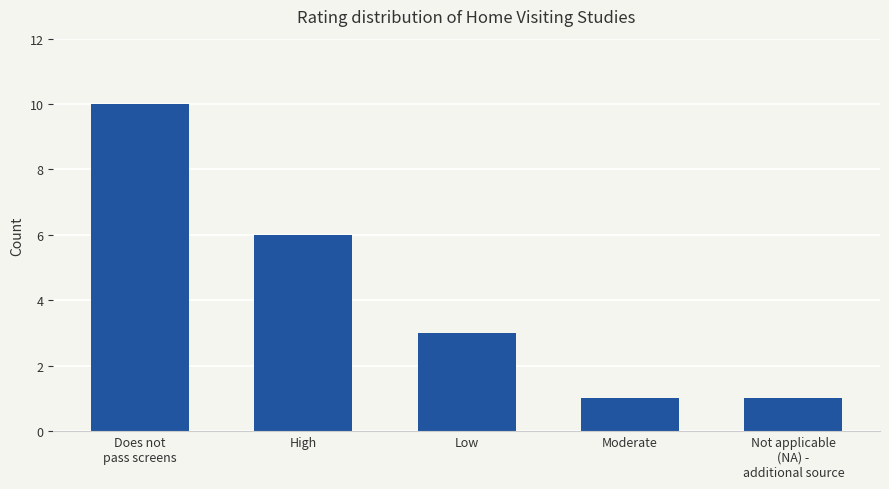

The chart shows a value of 2 at High. True or false?

False